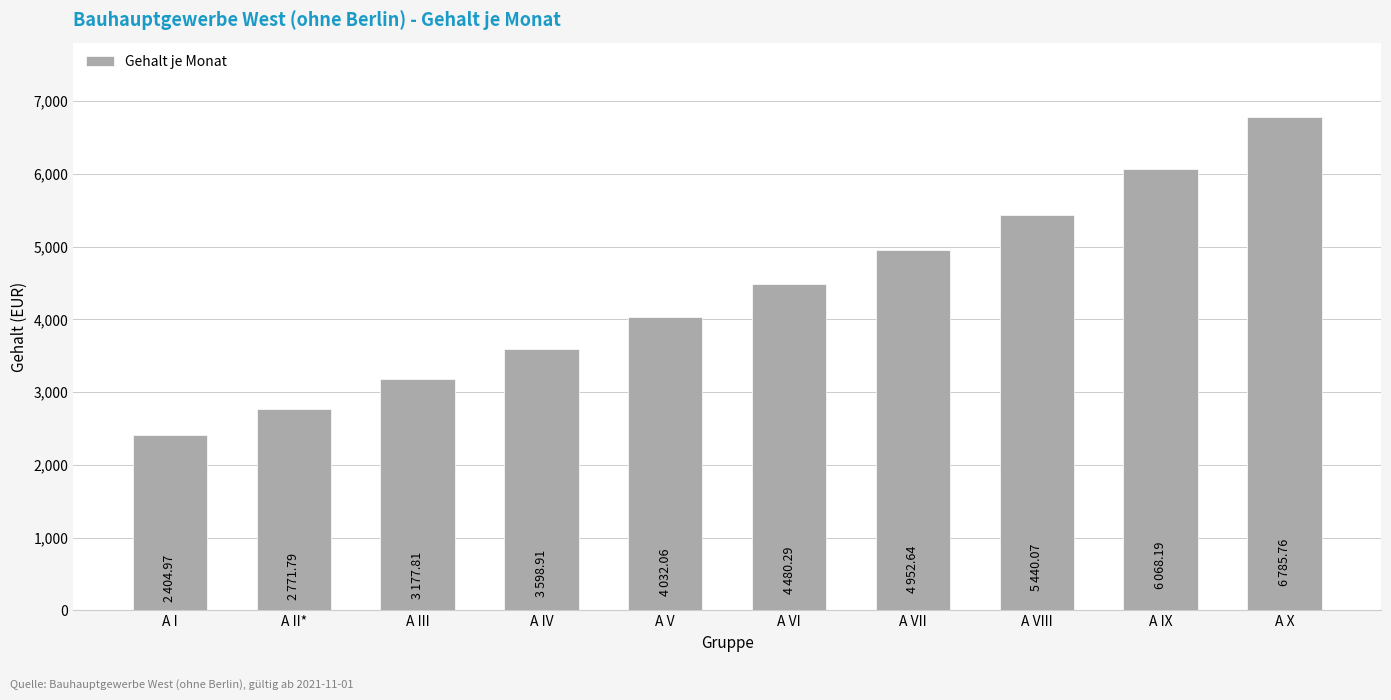

What position from the right is A V?

6